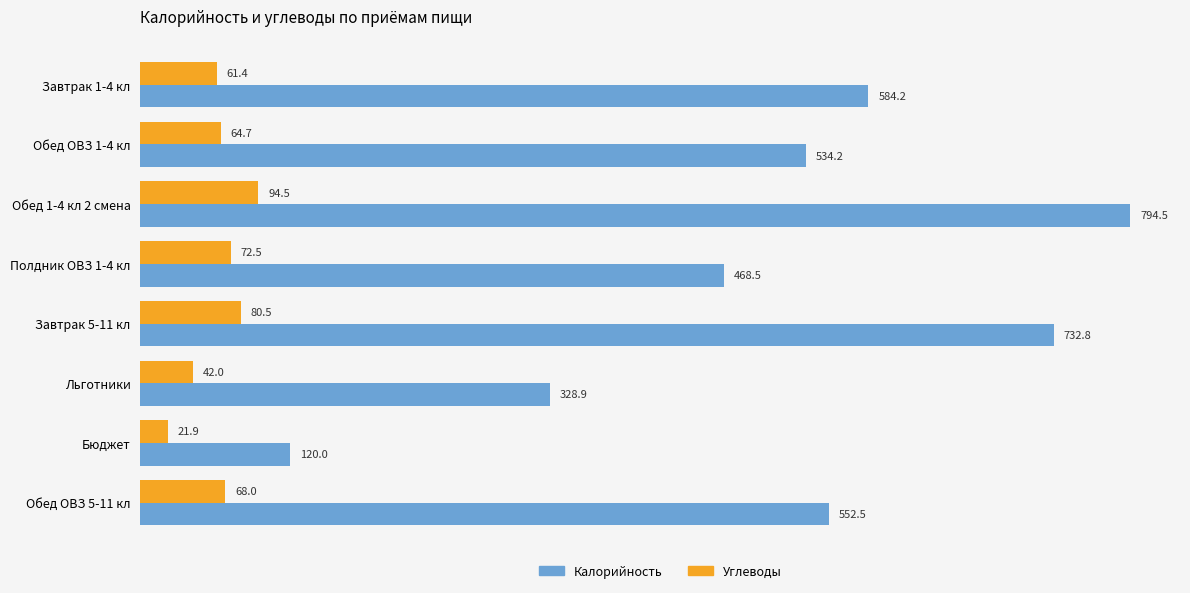

What is the greatest value displayed?

794.5